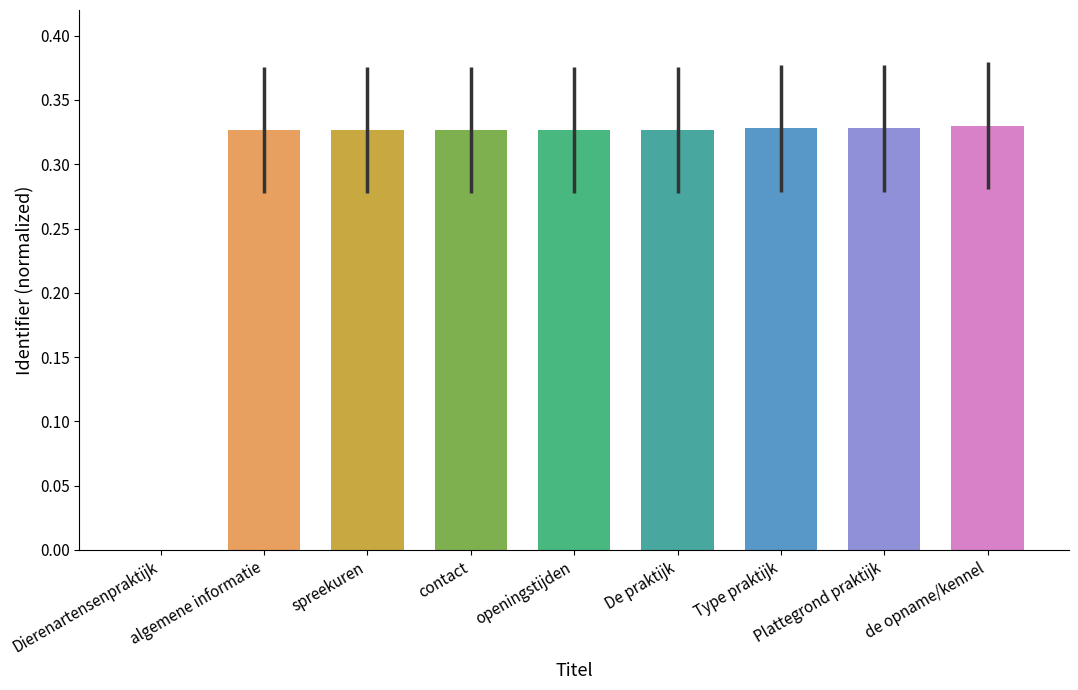

What is the sum of the values at algemene informatie and De praktijk?

0.7